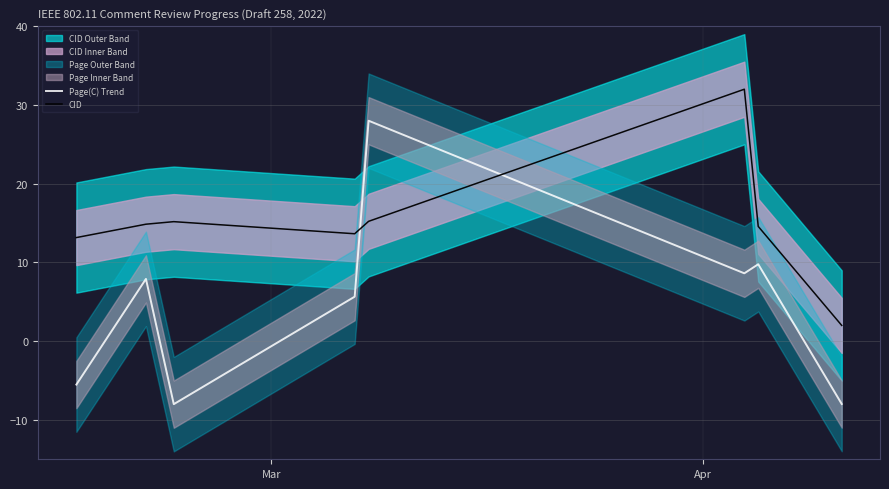

What is the lowest value of the Page(C) Trend series?

-8.0